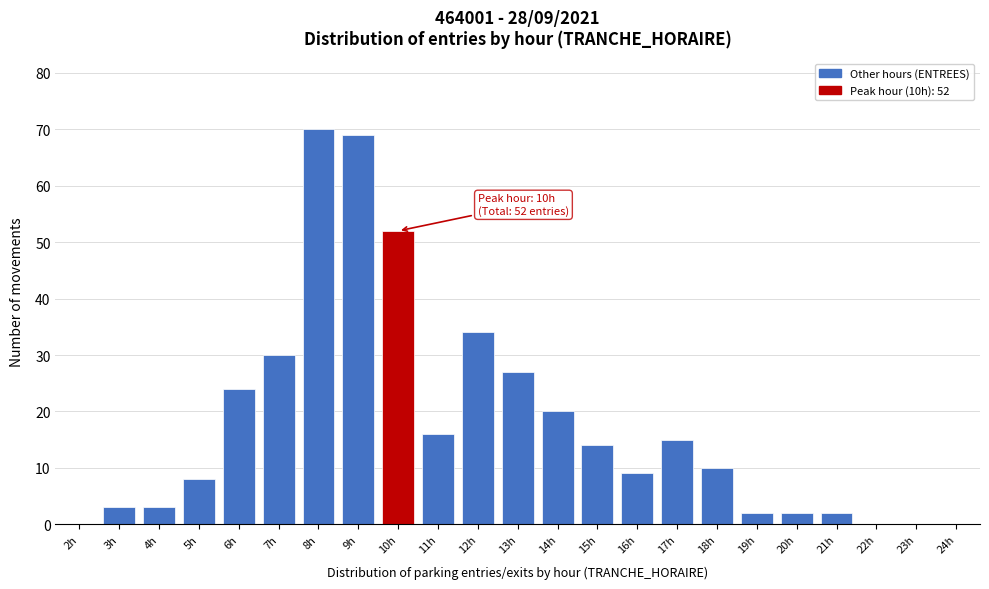

Reading right to left, extract all data points from this chart.

24h=0	23h=0	22h=0	21h=2	20h=2	19h=2	18h=10	17h=15	16h=9	15h=14	14h=20	13h=27	12h=34	11h=16	10h=52	9h=69	8h=70	7h=30	6h=24	5h=8	4h=3	3h=3	2h=0